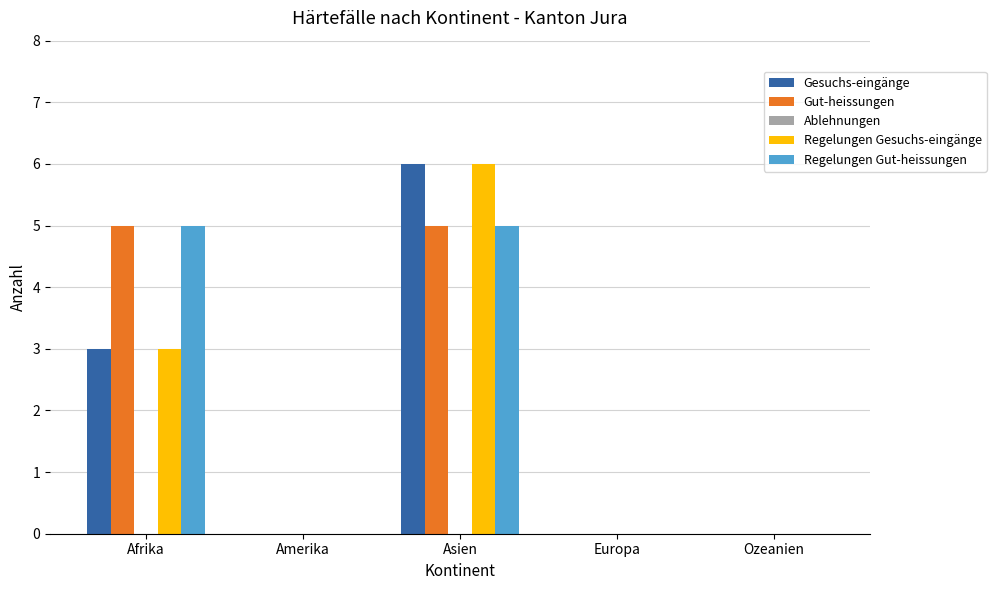

What is the sum of the Regelungen Gut-heissungen values at Europa and Asien?

5